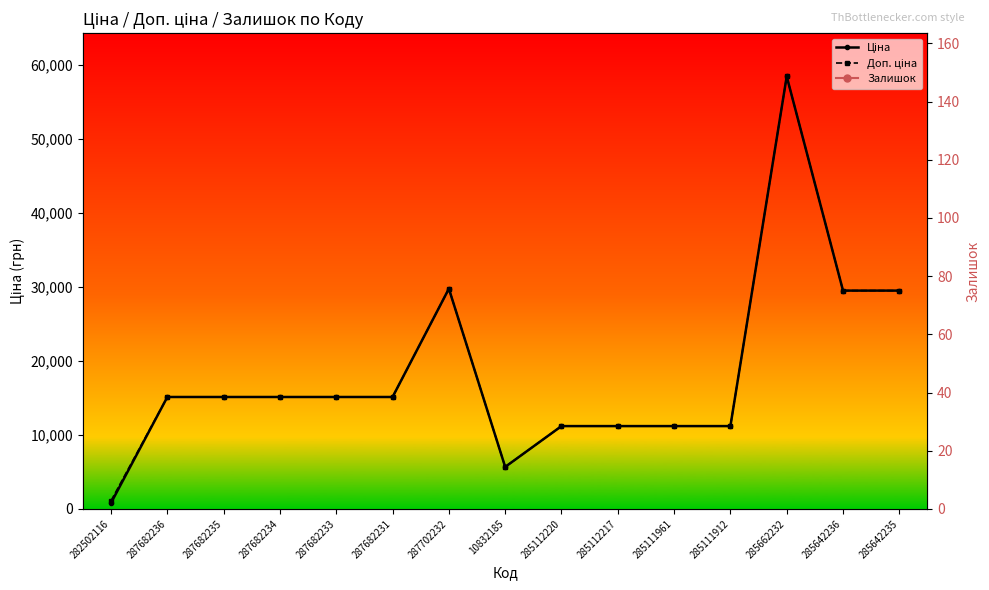

Between 287702232 and 285111912, which series saw the biggest shift?

Ціна